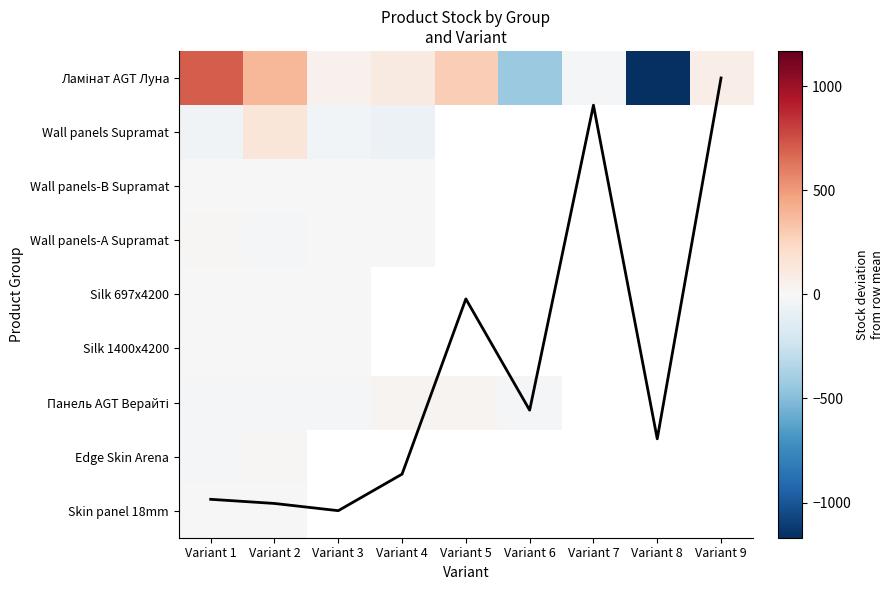

What is the difference between the maximum and minimum values in the Skin panel 18mm series?

1.0